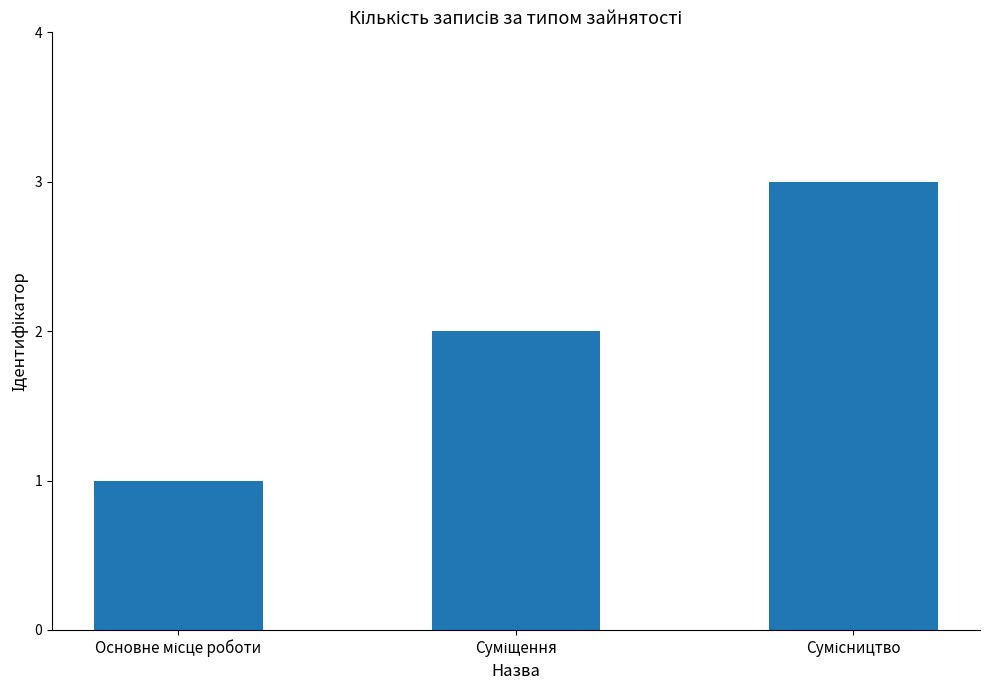

What is the sum of all values?

6